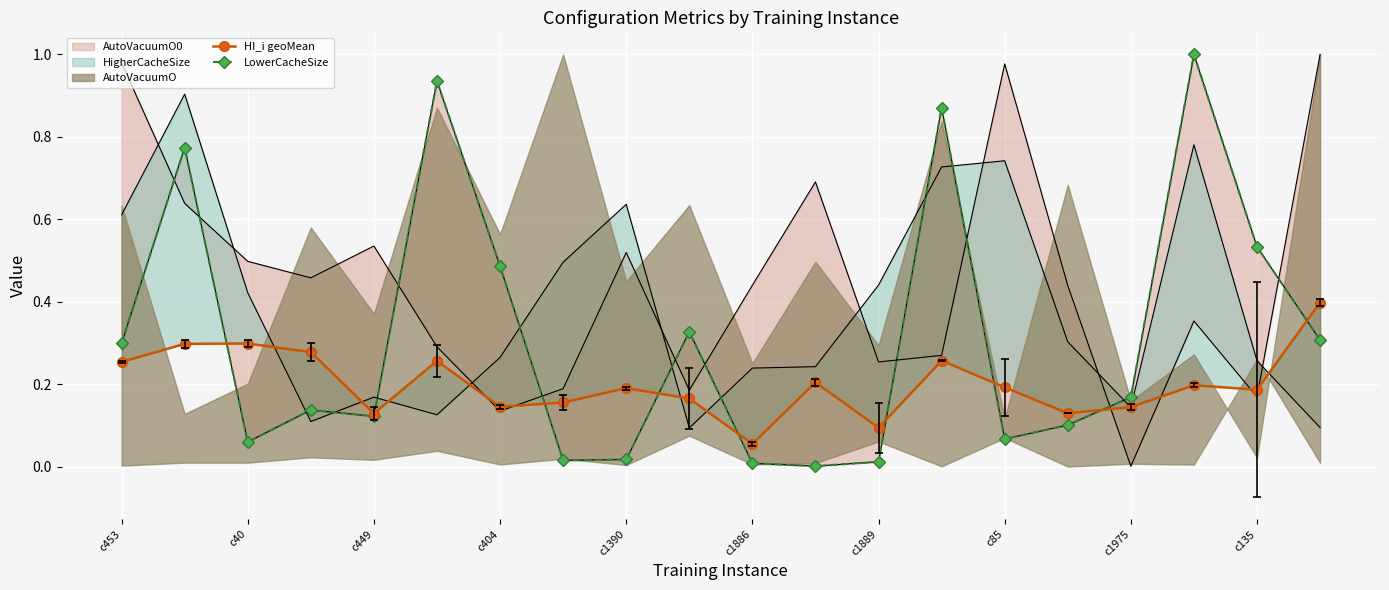

Is the value of HI_i geoMean at 11 greater than the value of LowerCacheSize at 10?

Yes